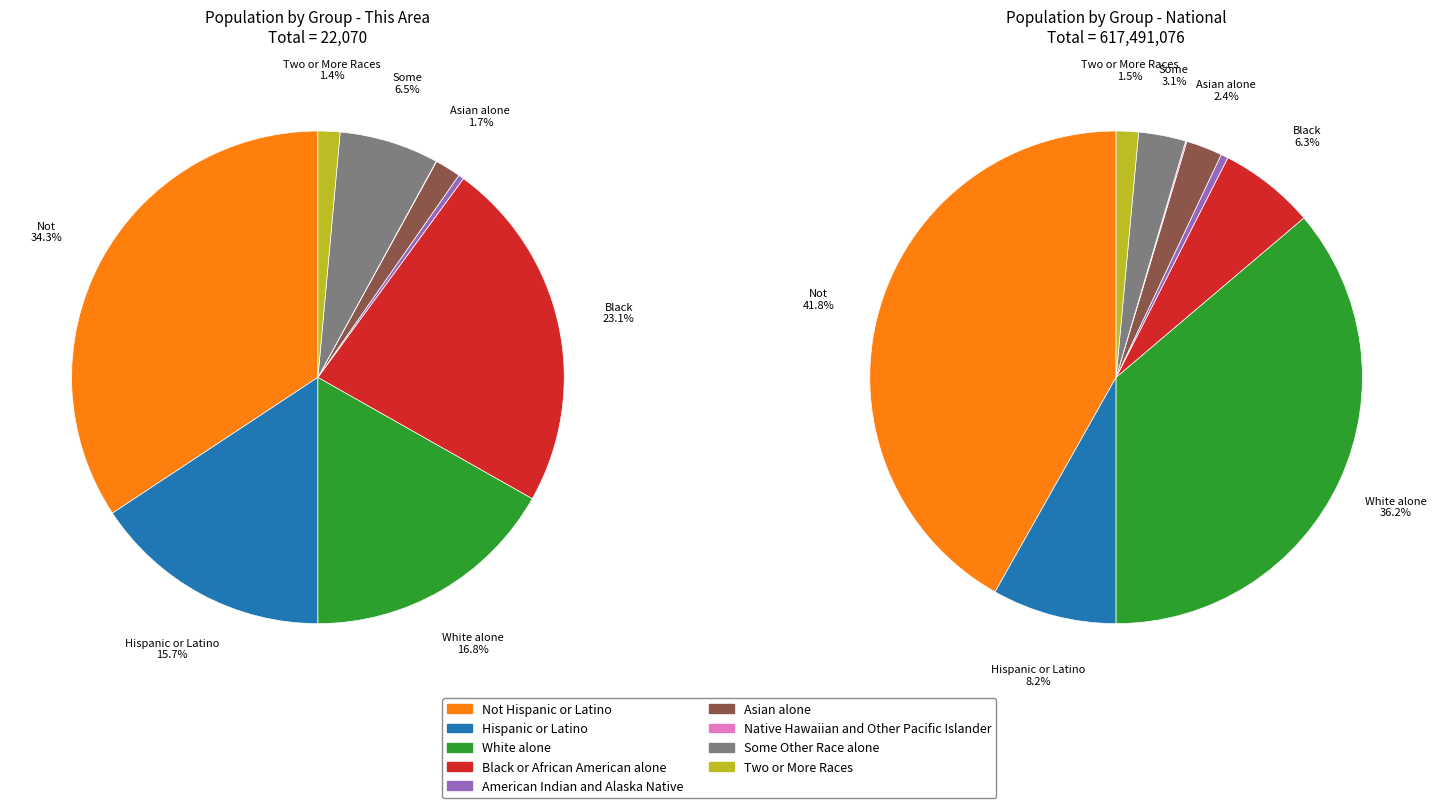

Which slice is the largest?

Not Hispanic or Latino